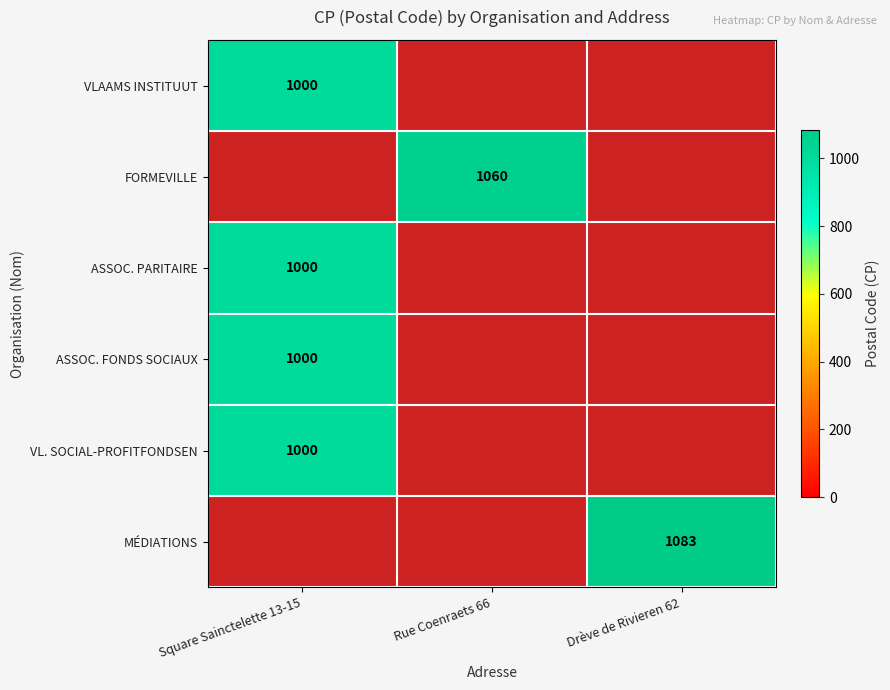

The ASSOC. PARITAIRE series shows 1000 at Square Sainctelette 13-15. True or false?

True